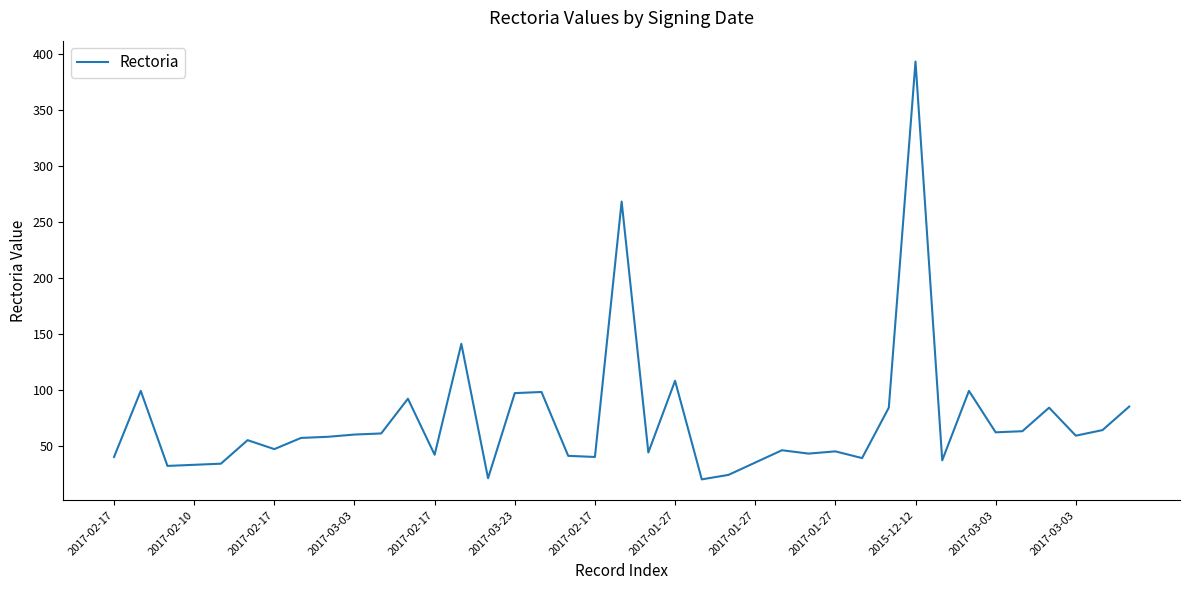

What is the greatest value displayed?

393